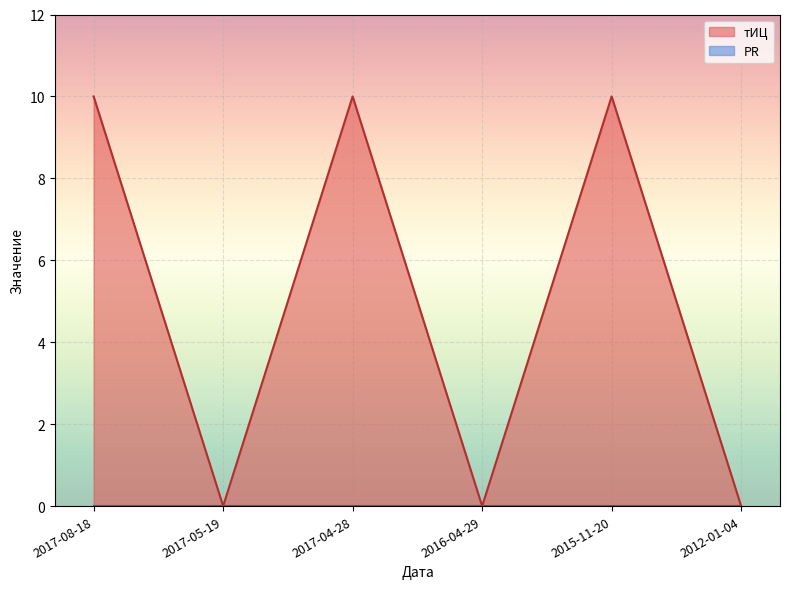

How many positive values are there?

3